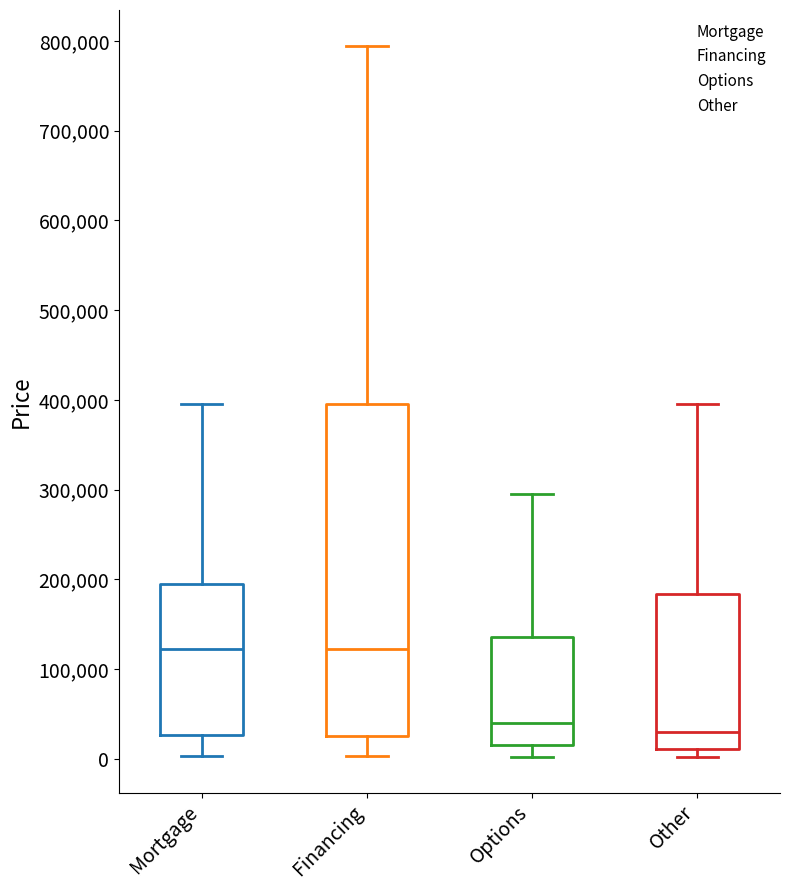

Where does the upper whisker of the box for Other end on the y-axis? The values are not printed on the chart, so give them approximately, as read against the axis.

390000